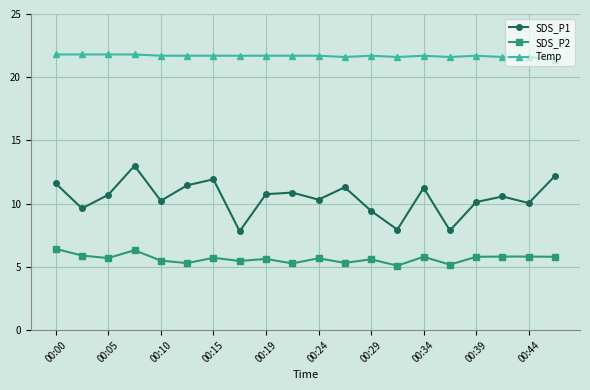

True or false: SDS_P2 has more than 0 interior local peaks.

True